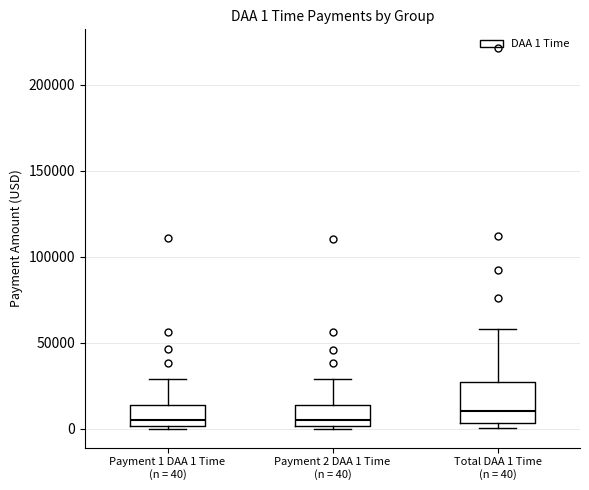

Which box's median line is the highest?

Total DAA 1 Time (n = 40)